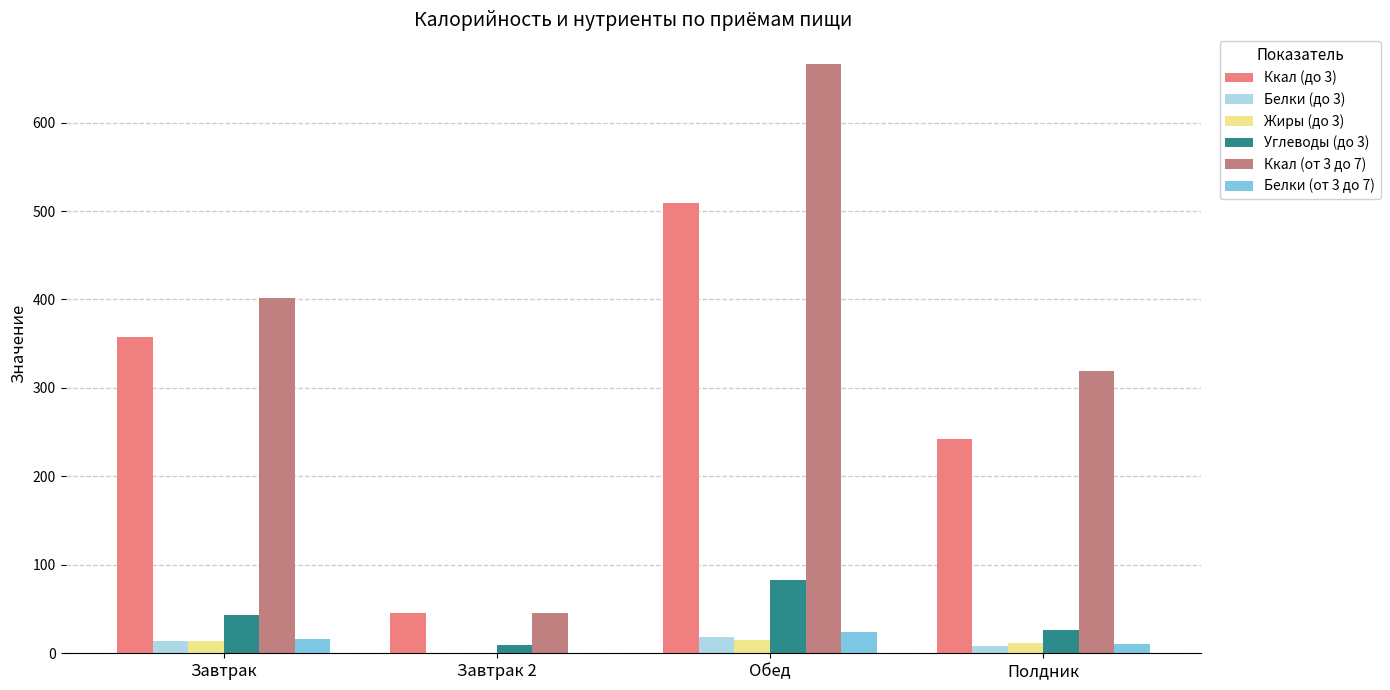

Which series has the largest range (max minus min)?

Ккал (от 3 до 7)